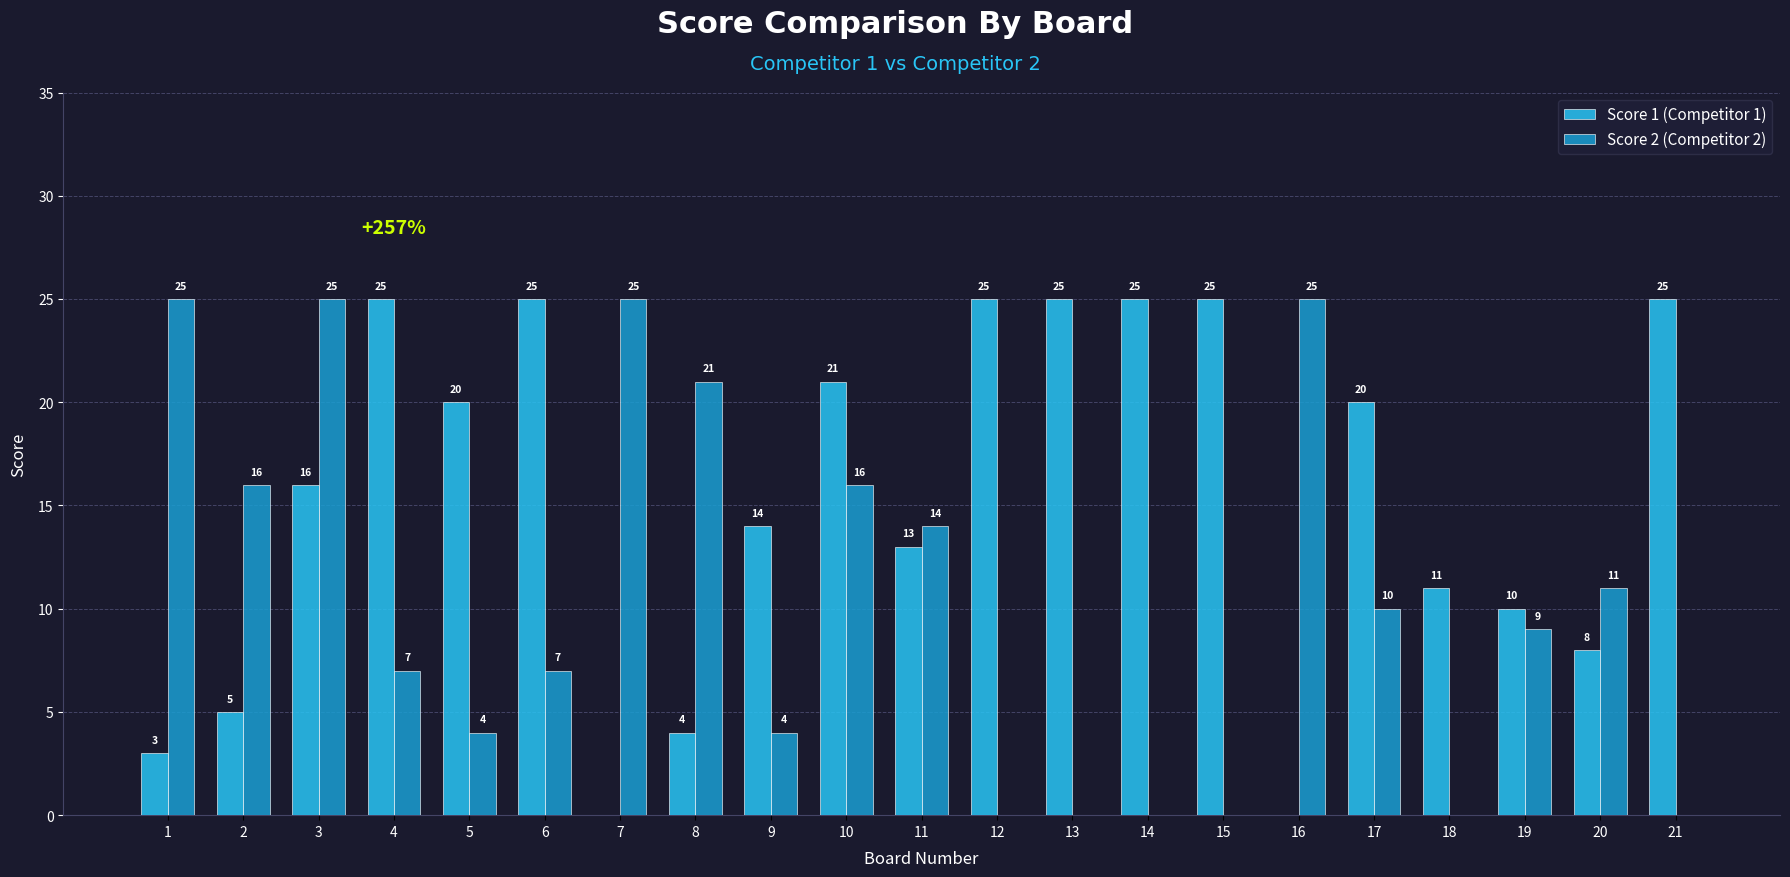

Between 8 and 17, which series saw the biggest shift?

Score 1 (Competitor 1)